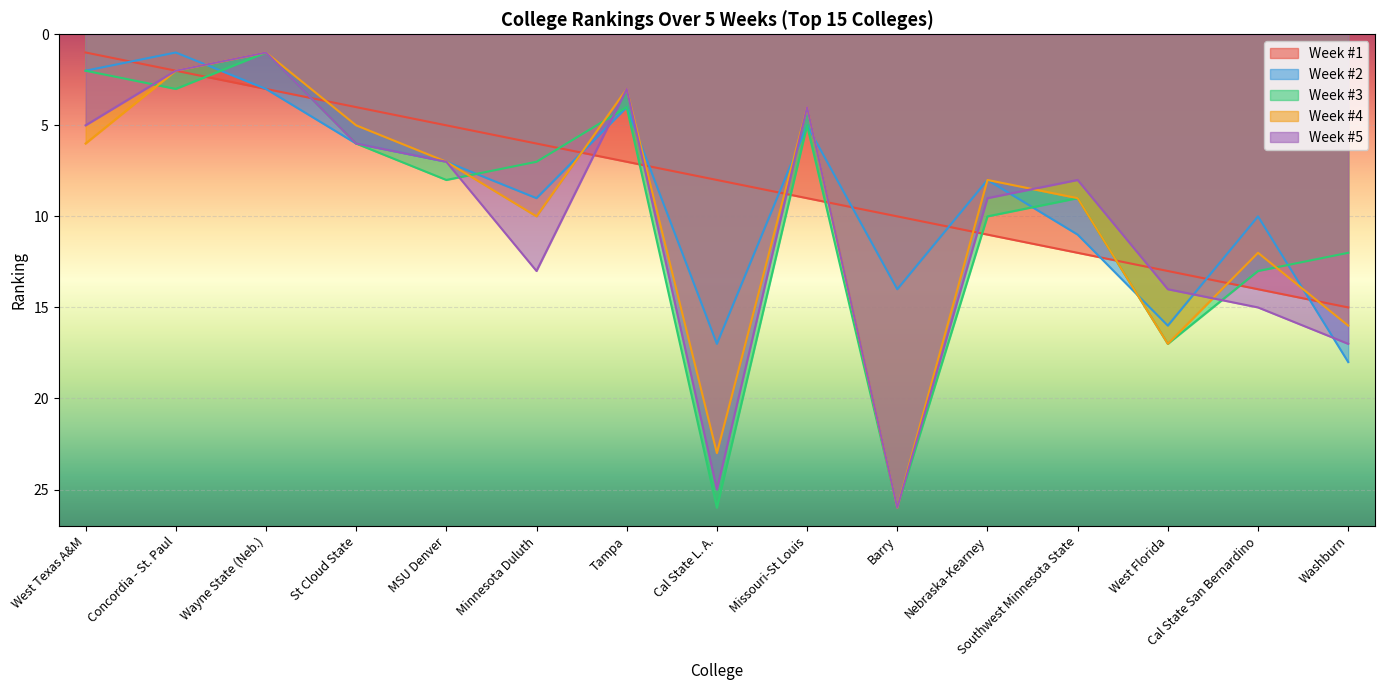

Where is Week #1 nearest to the value 13?

West Florida